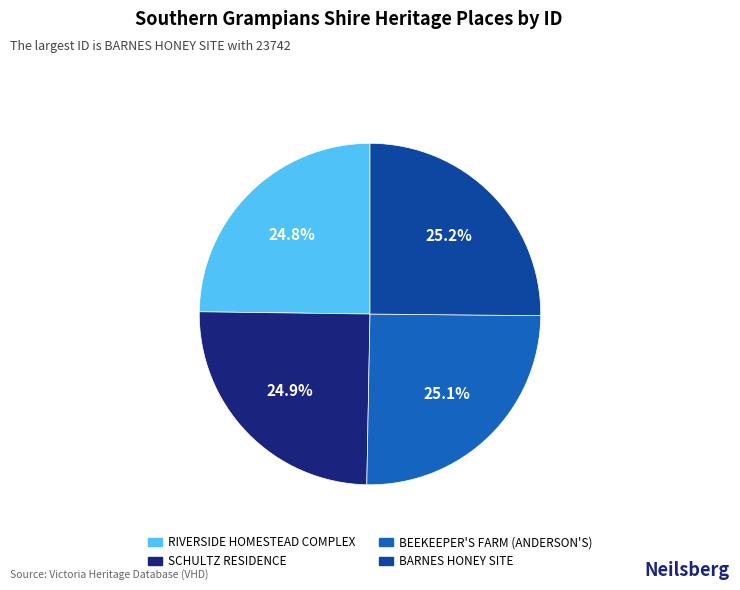

Approximately how many times larger is the value at BEEKEEPER'S FARM (ANDERSON'S) compared to BARNES HONEY SITE?

1.0